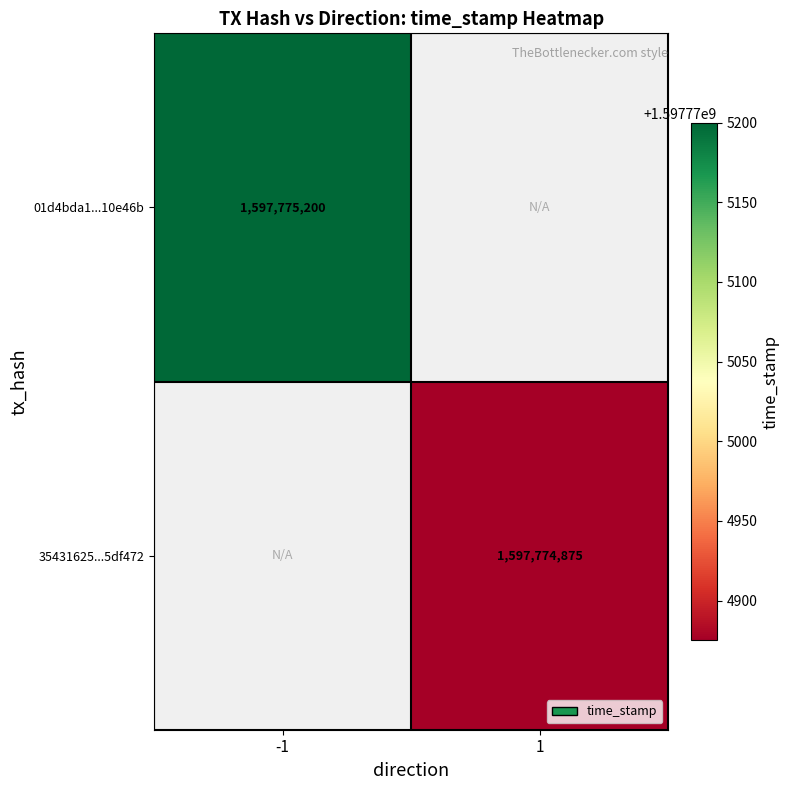

Count the number of categories in the chart.

2